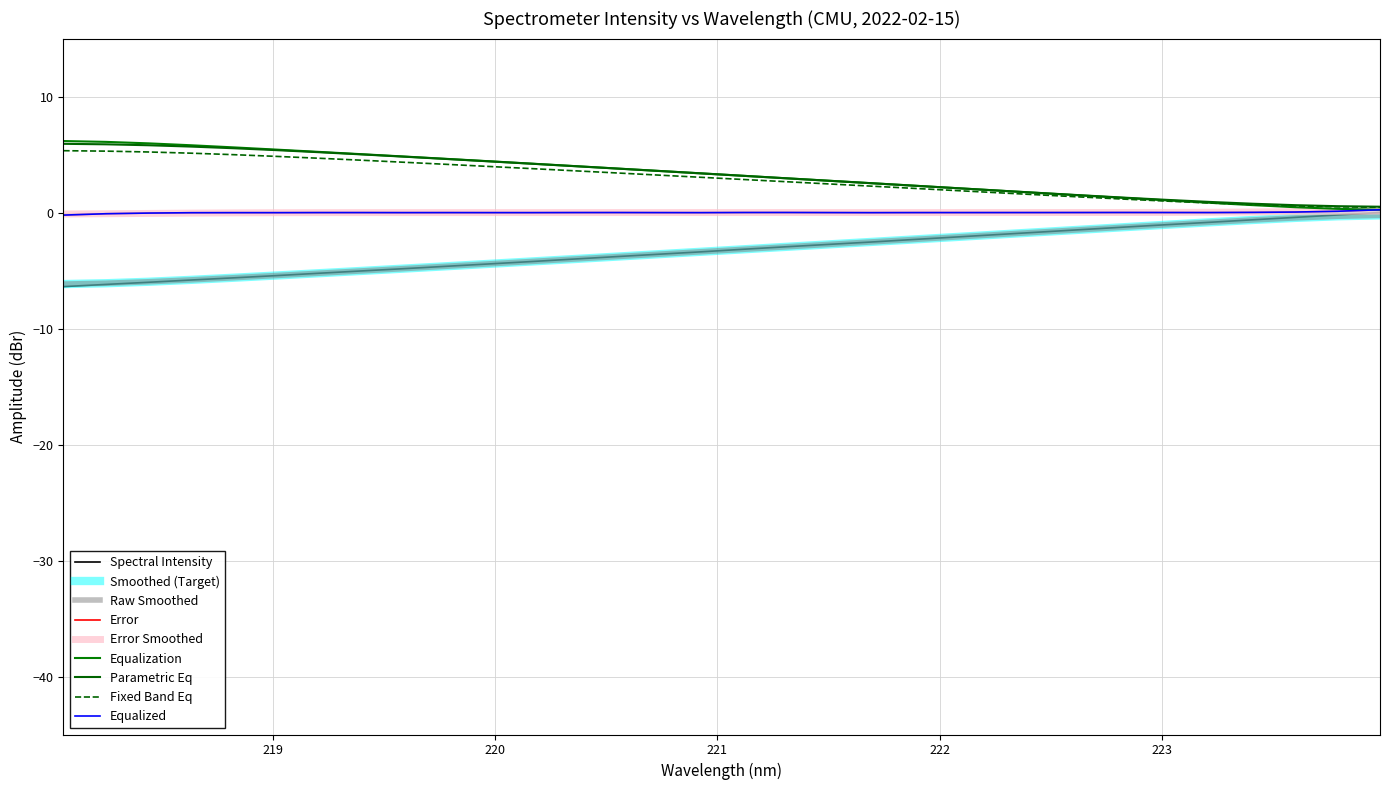

Is this an area chart (filled region under the line)?

No